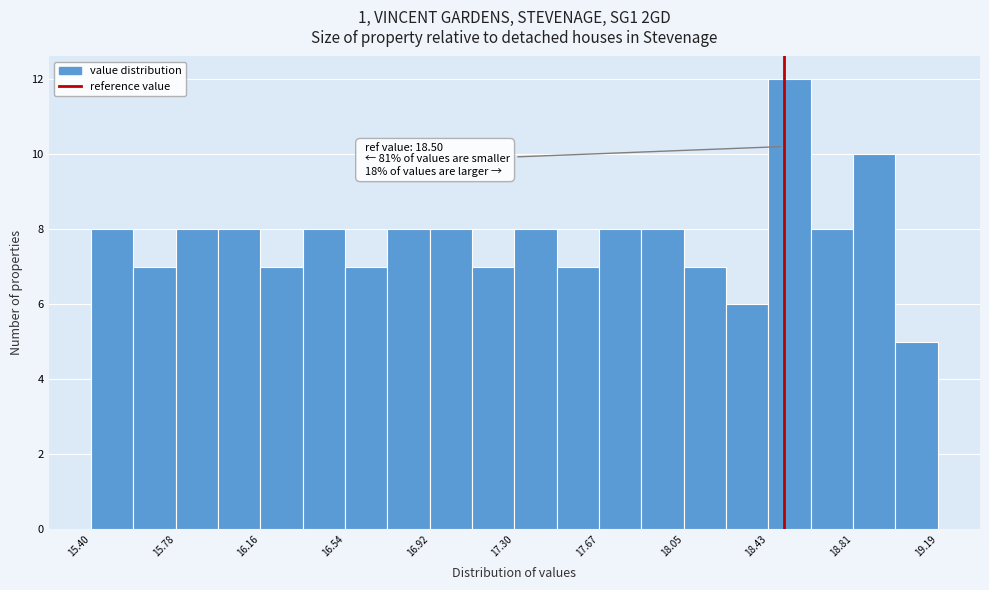

Around what value on the x-axis is the tallest bar? Give the approximate position of its centre, as read against the axis.

18.55